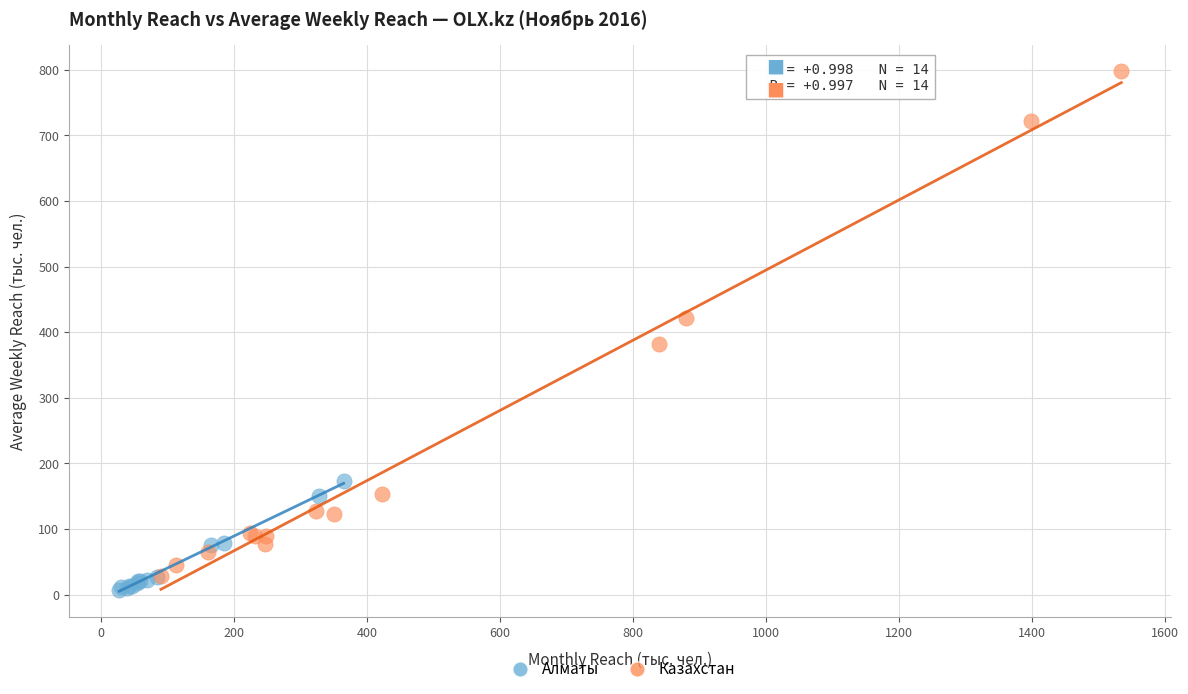

Which series contains the highest Y value?

Казахстан